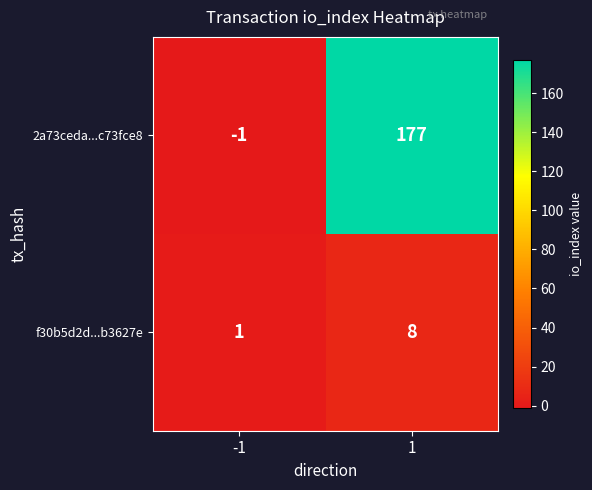

The value of f30b5d2d...b3627e at -1 is 0. True or false?

False